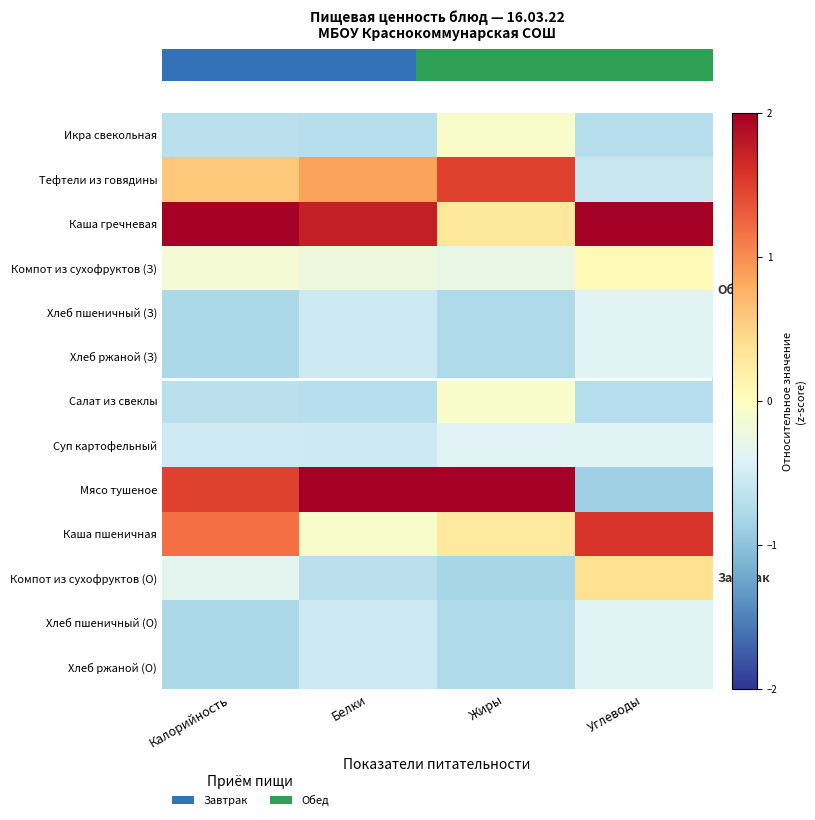

Which has a higher value, Калорийность or Углеводы?

Калорийность